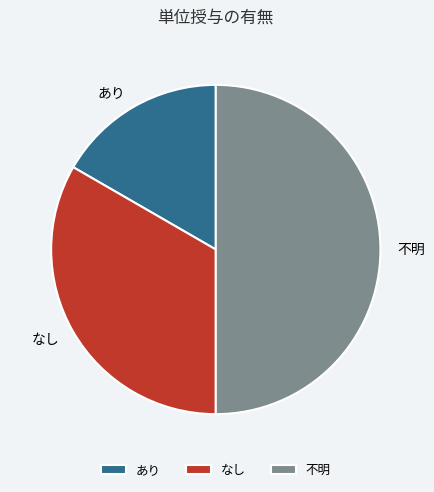

The 不明 slice represents 50% of the pie. True or false?

True